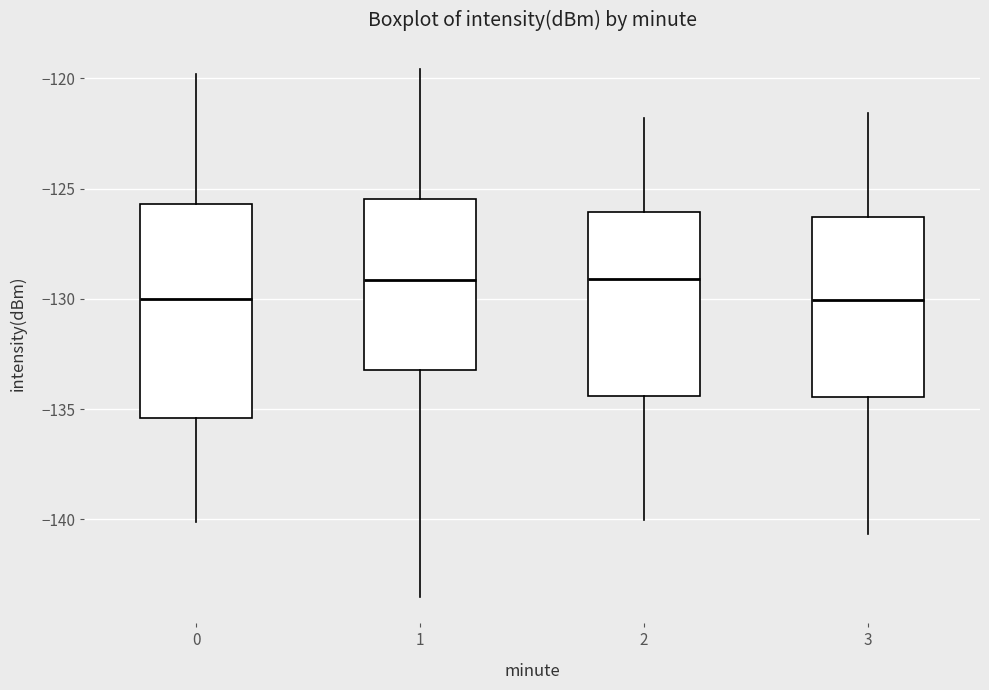

Reading left to right, read every box against the y-axis: the position of its median line, the range the box covers, and the ends of its whiskers. The values are not printed on the chart, so give them approximately, as read against the axis.

0: median -130.0, box -135.5 to -125.5, whiskers -140.0 to -120.0
1: median -129.0, box -133.0 to -125.5, whiskers -143.5 to -119.5
2: median -129.0, box -134.5 to -126.0, whiskers -140.0 to -122.0
3: median -130.0, box -134.5 to -126.5, whiskers -140.5 to -121.5